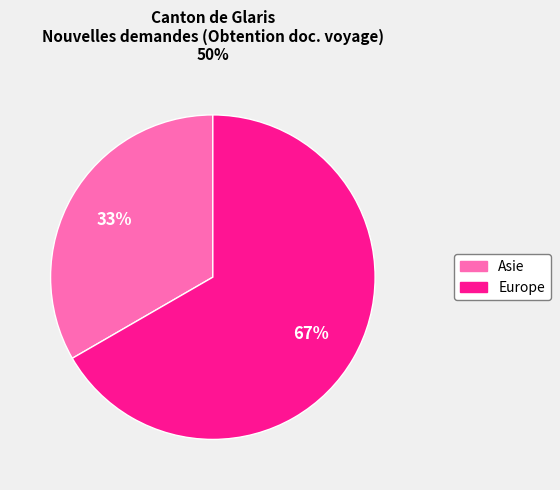

How many segments does this pie chart have?

2